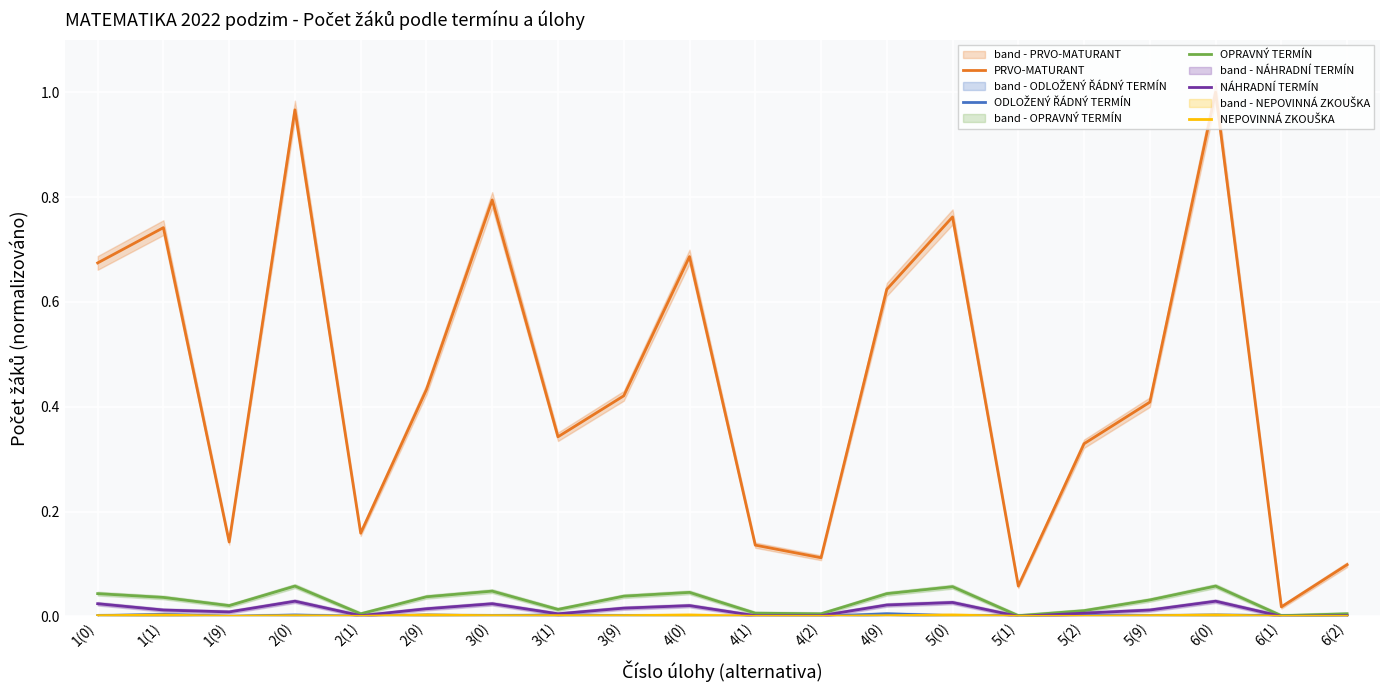

True or false: OPRAVNÝ TERMÍN has a value of 0.0 at 4(9).

True